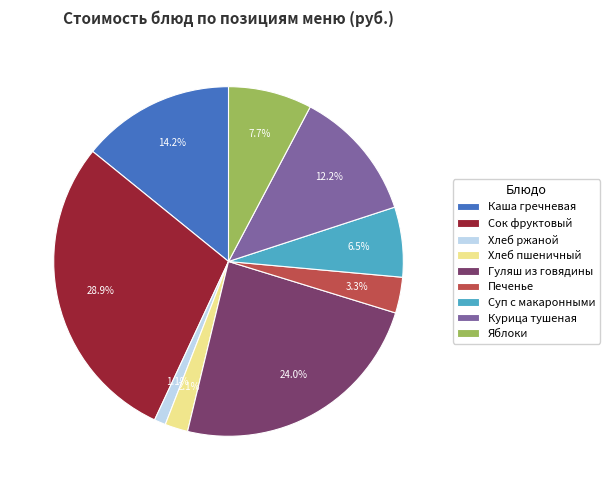

Which slice is the smallest?

Хлеб ржаной